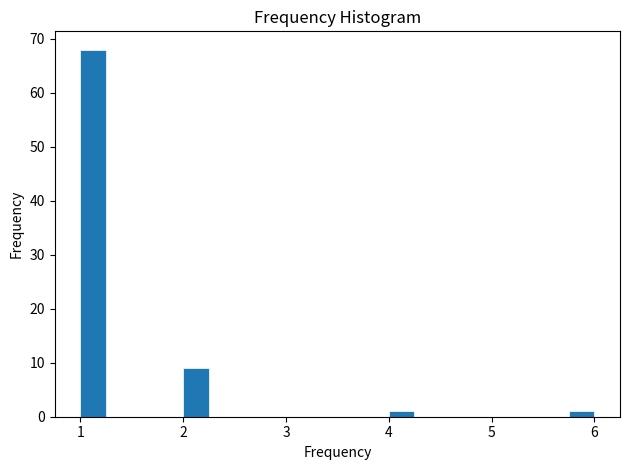

Around what value on the x-axis is the tallest bar? Give the approximate position of its centre, as read against the axis.

1.1